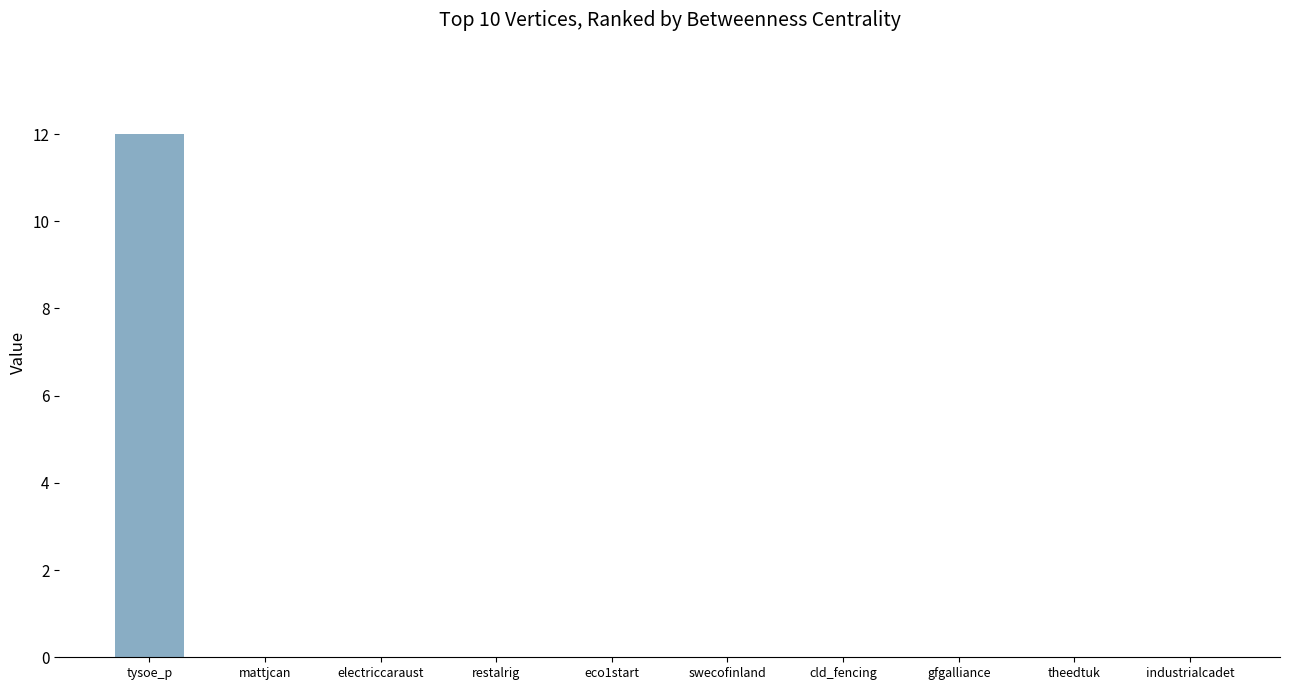

Is it true that the value at swecofinland is 0?

True